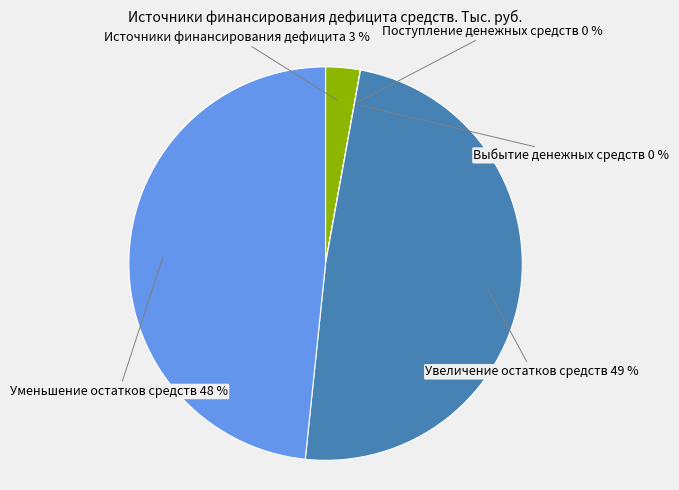

Is there a majority slice in this chart?

No